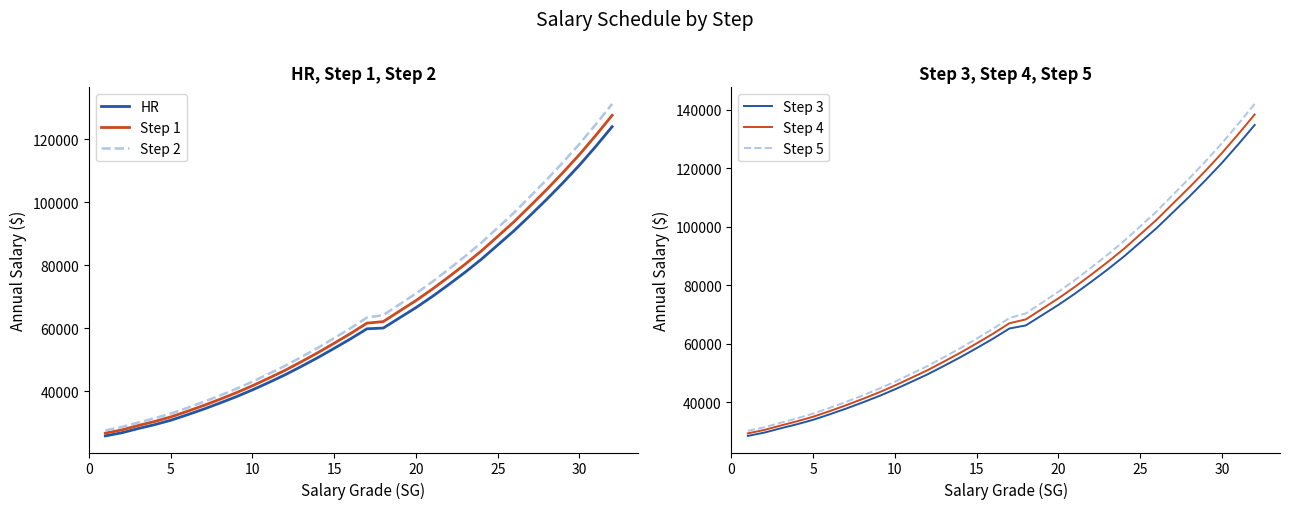

What is the difference between the second highest and minimum values in the HR series?

91937